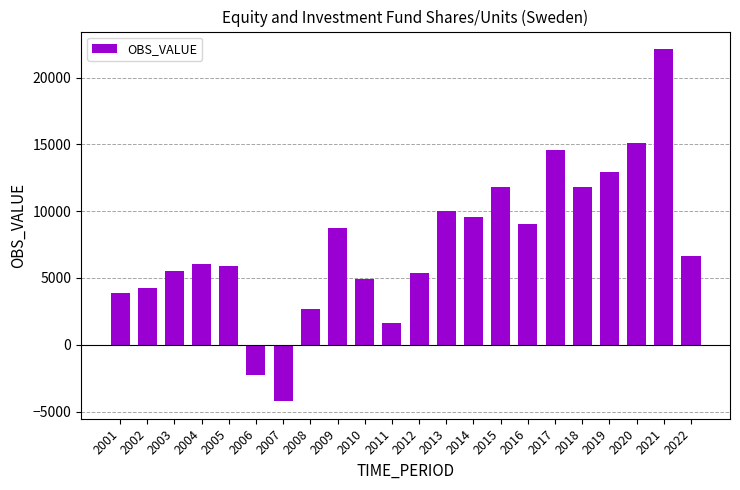

What is the change in value from 2007 to 2015?

+16031.8